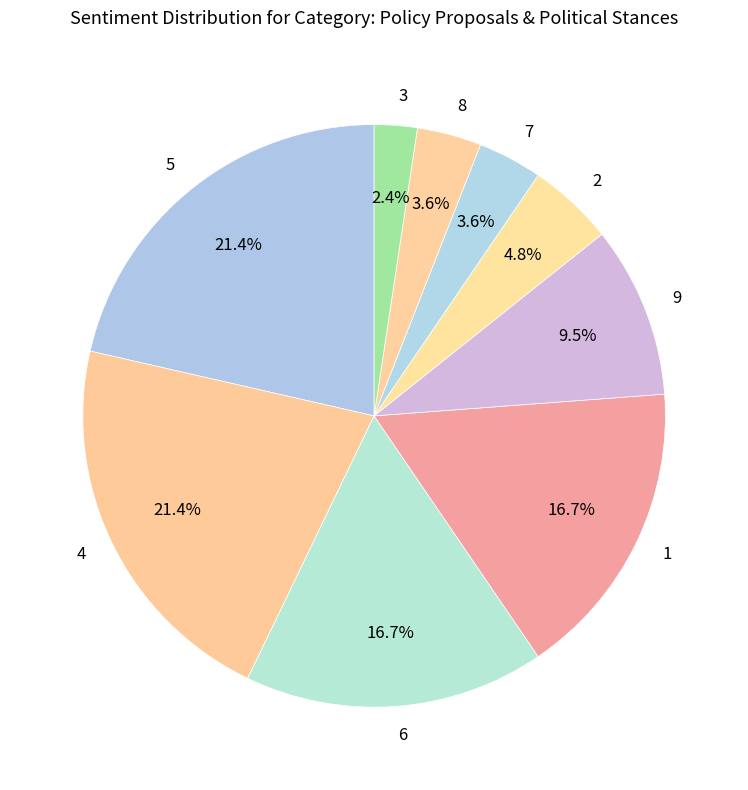

What percentage is the 5 slice, to the nearest percent?

21%